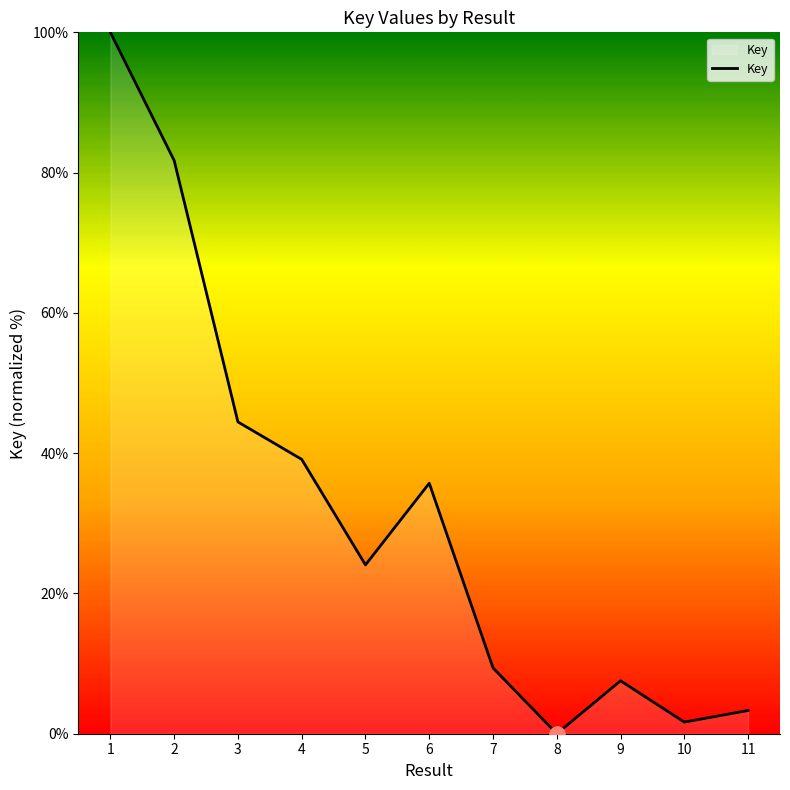

What is the change in value from 3 to 6?

-8.7